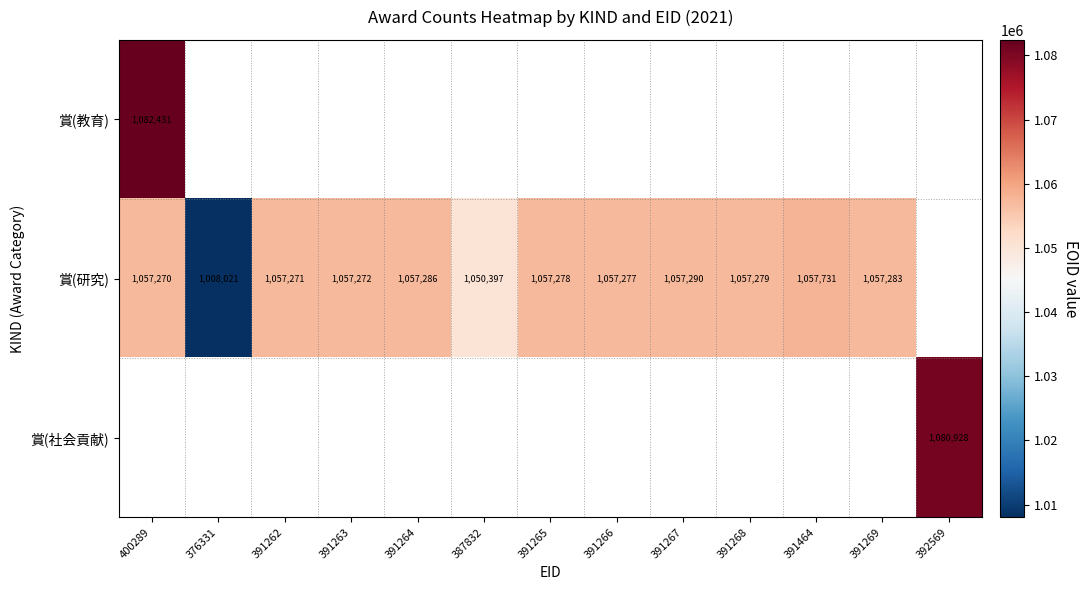

What is the difference between the 賞(研究) values at 391267 and 391269?

7